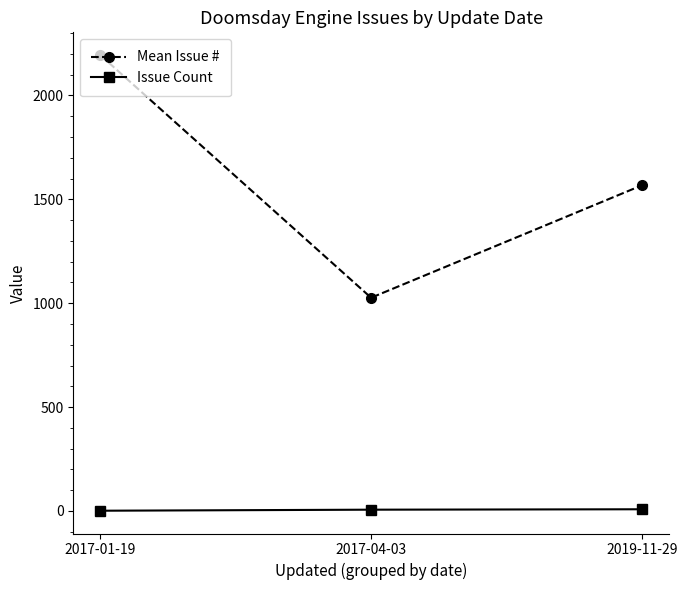

What is the lowest value of the Issue Count series?

1.0